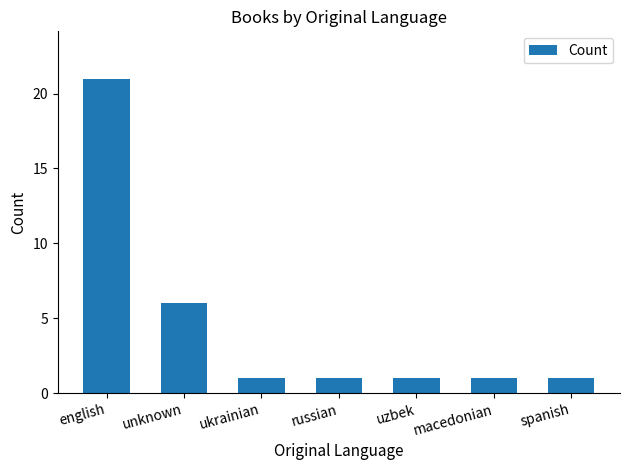

How many series are shown in this chart?

1